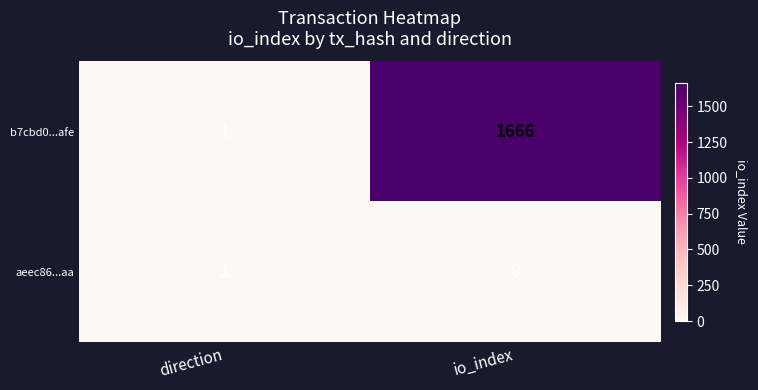

At which category is the sum across all series the highest?

io_index